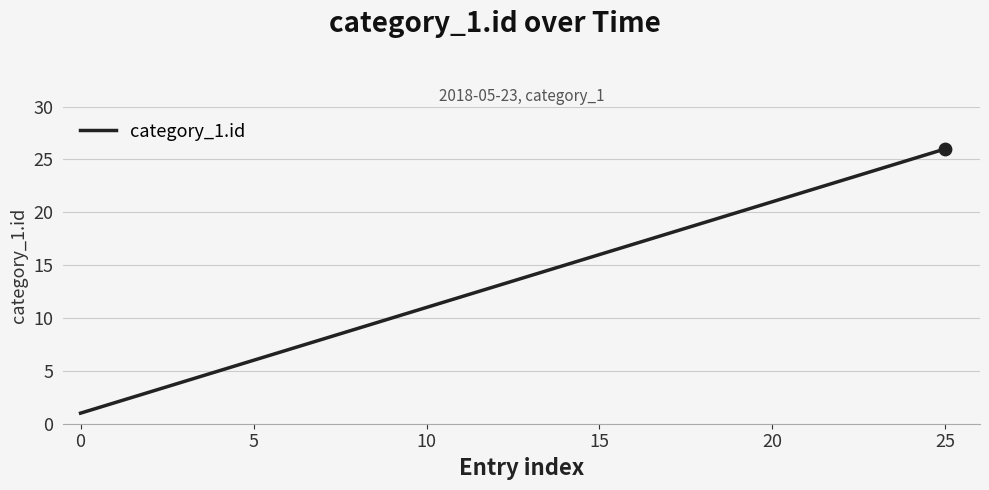

What is the maximum value shown in the chart?

26